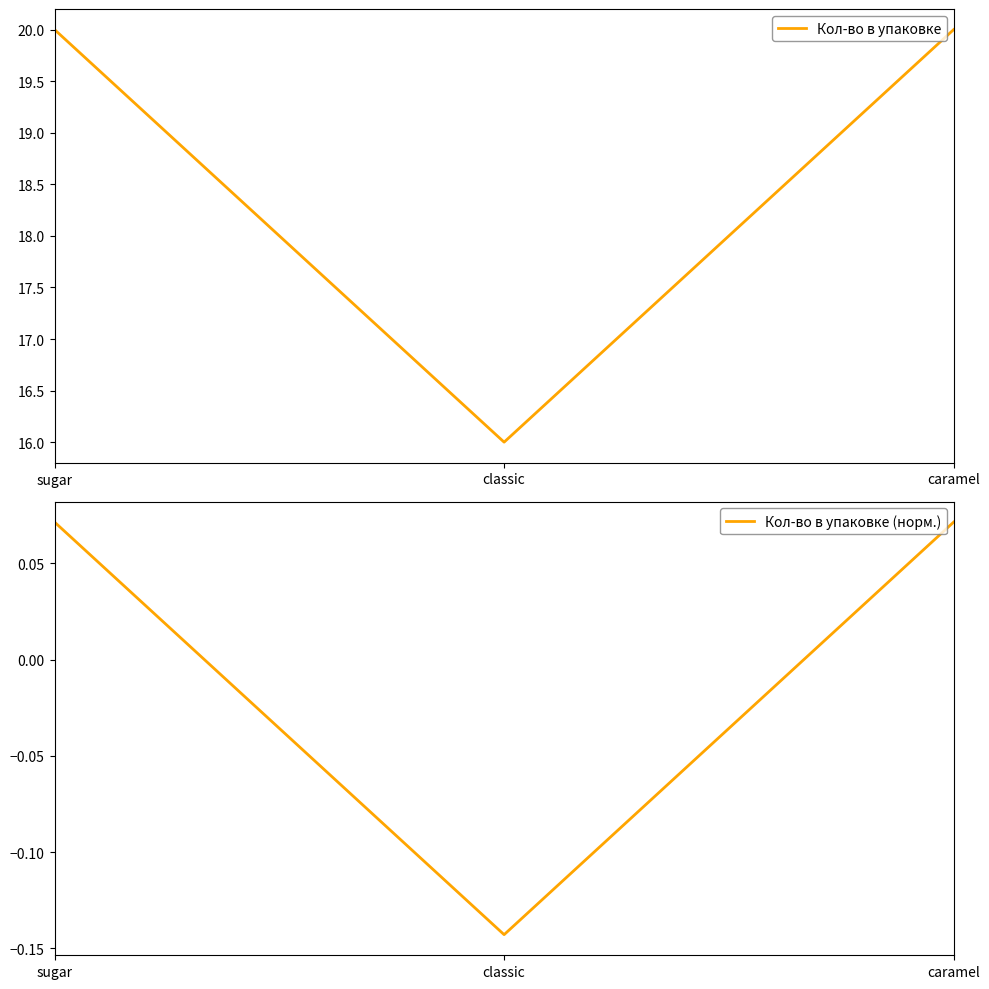

At which label is Кол-во в упаковке (норм.) closest to 0?

sugar